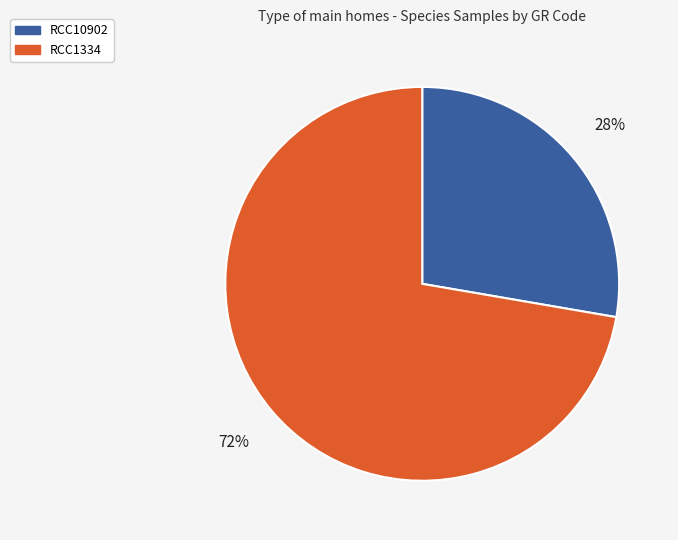

How many slices are in this pie chart?

2